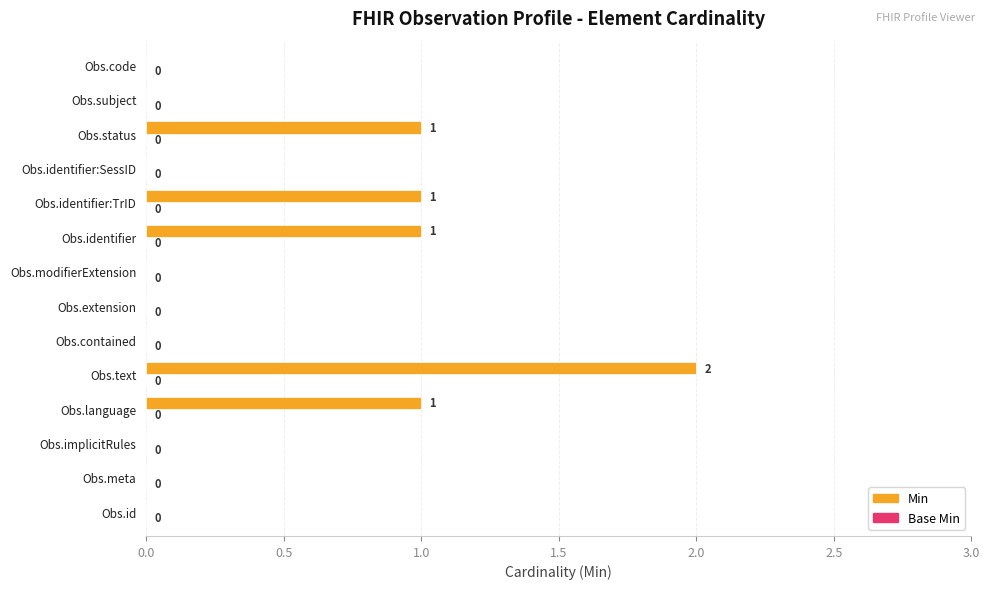

The value at Obs.contained is -1. True or false?

False